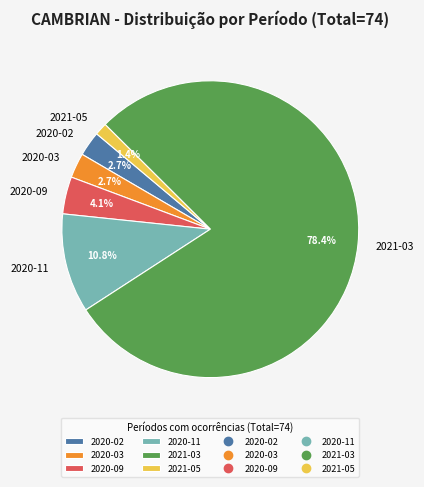

To the nearest percent, what percentage of the pie is 2020-02?

3%